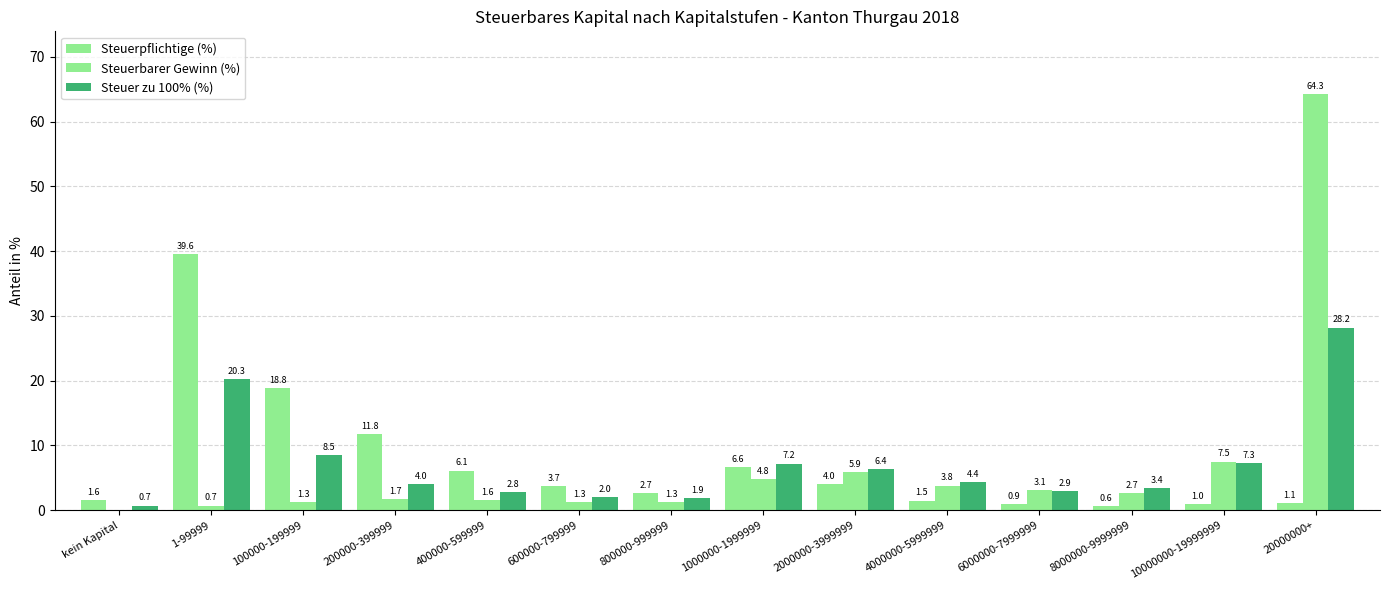

Between 200000-399999 and 1000000-1999999, which series saw the biggest shift?

Steuerpflichtige (%)